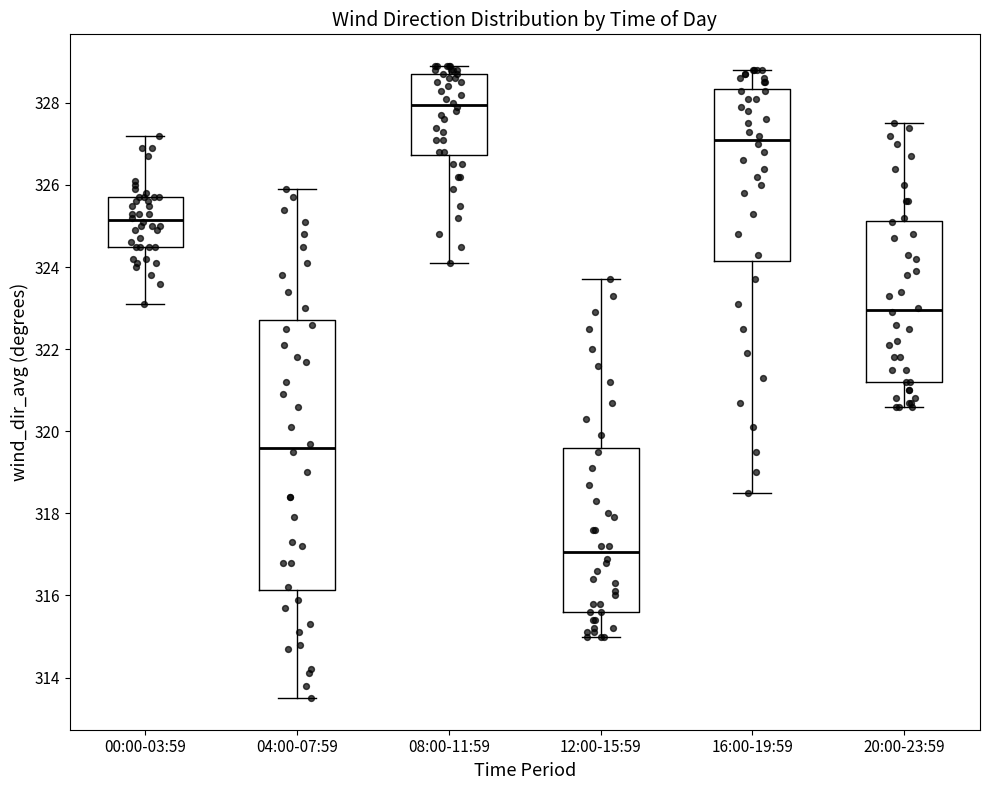

Reading left to right, read every box against the y-axis: the position of its median line, the range the box covers, and the ends of its whiskers. The values are not printed on the chart, so give them approximately, as read against the axis.

00:00-03:59: median 325.2, box 324.6 to 325.8, whiskers 323.2 to 327.2
04:00-07:59: median 319.6, box 316.2 to 322.8, whiskers 313.6 to 326.0
08:00-11:59: median 328.0, box 326.8 to 328.8, whiskers 324.2 to 329.0
12:00-15:59: median 317.0, box 315.6 to 319.6, whiskers 315.0 to 323.8
16:00-19:59: median 327.2, box 324.2 to 328.4, whiskers 318.6 to 328.8
20:00-23:59: median 323.0, box 321.2 to 325.2, whiskers 320.6 to 327.6